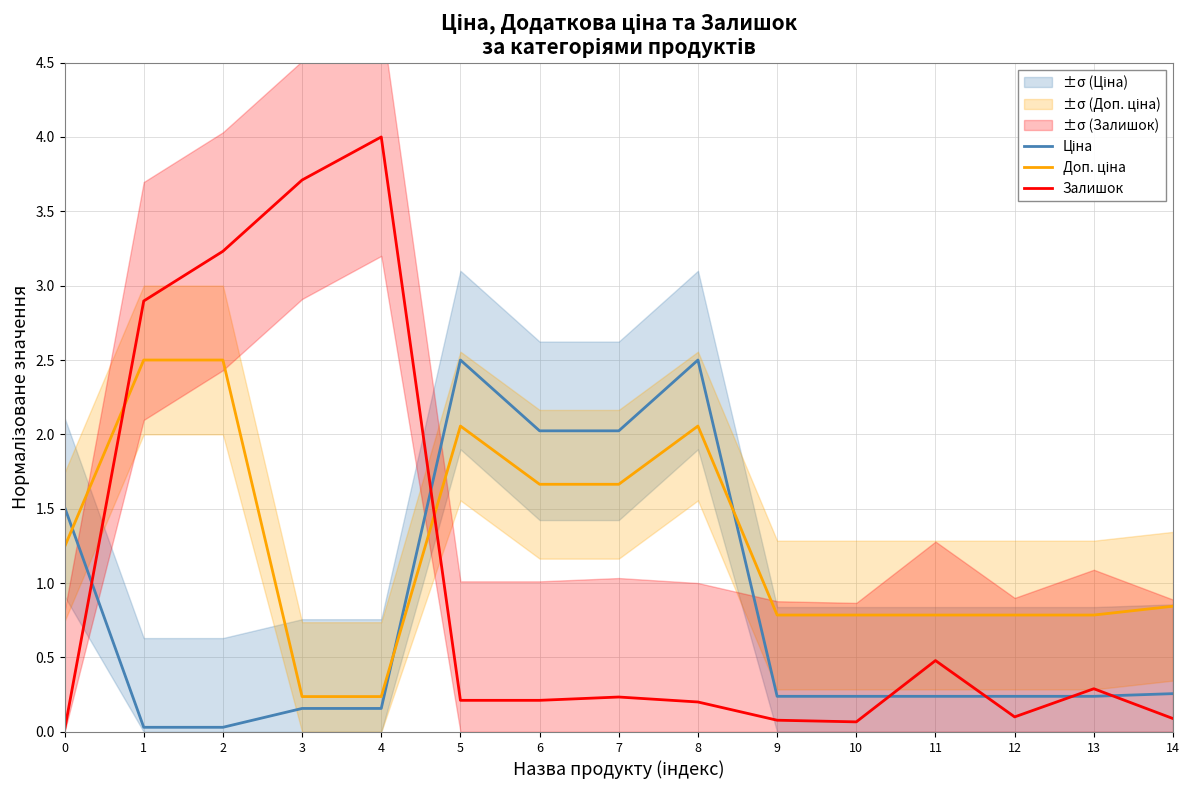

What is the difference between the maximum and minimum values in the Залишок series?

4.0